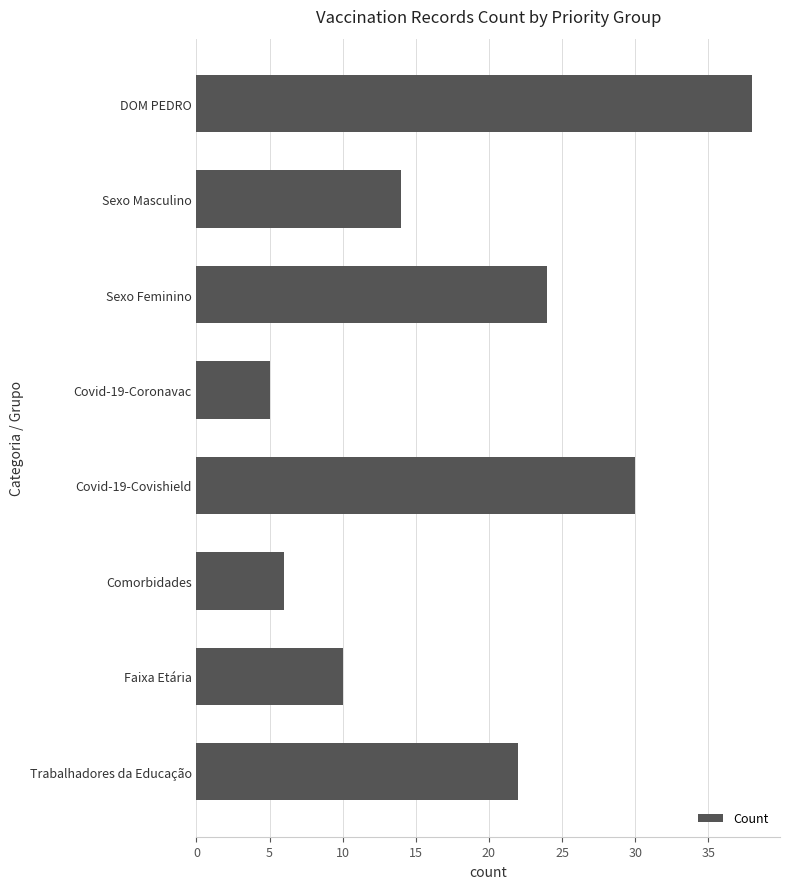

List the labels in order of value, smallest first.

Covid-19-Coronavac, Comorbidades, Faixa Etária, Sexo Masculino, Trabalhadores da Educação, Sexo Feminino, Covid-19-Covishield, DOM PEDRO